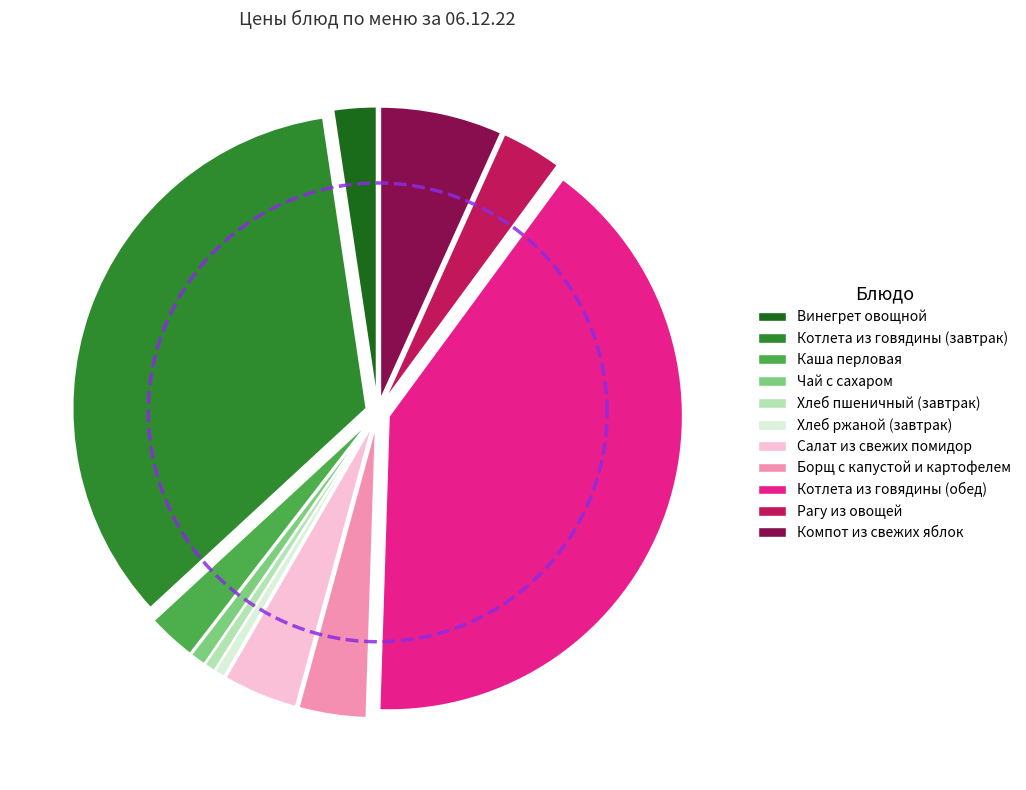

Does any single category account for the majority?

No